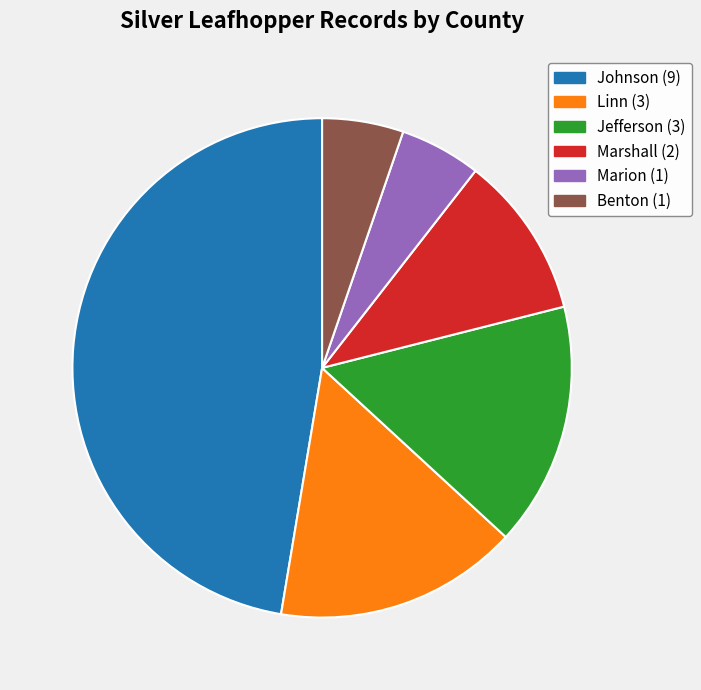

Does Johnson account for over 50% of the chart?

No